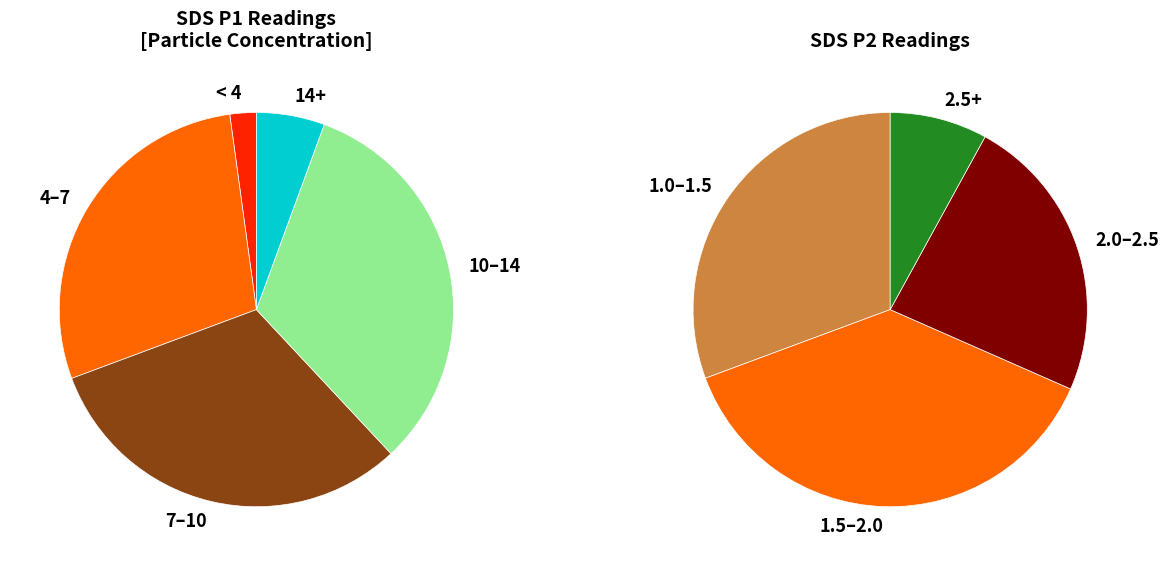

Between 27 and 27, which is larger?

27